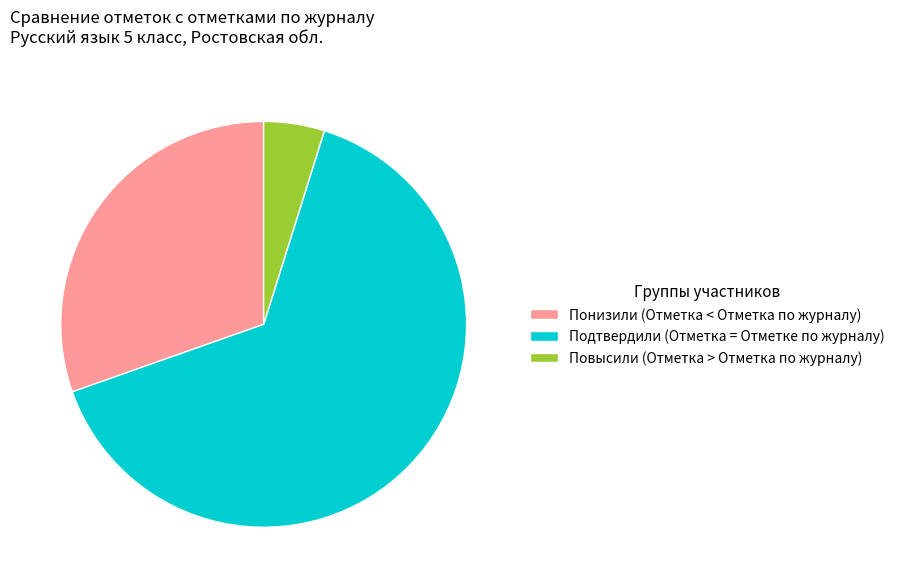

Is the sum of Подтвердили (Отметка = Отметке по журналу) and Повысили (Отметка > Отметка по журналу) greater than half?

Yes